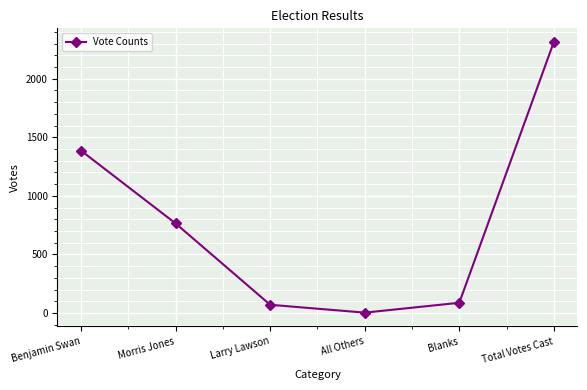

What is the sum of the values at Blanks and Morris Jones?

853